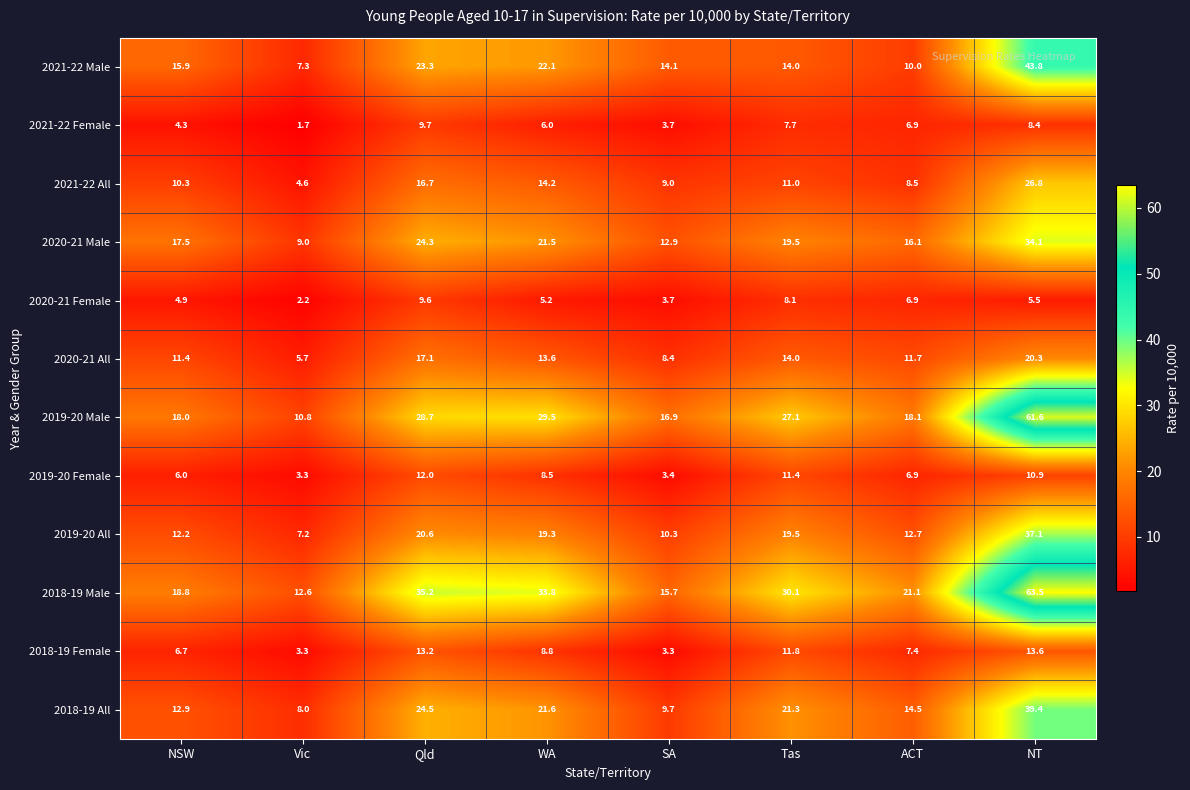

The 2020-21 Female series shows 5.5 at NT. True or false?

True